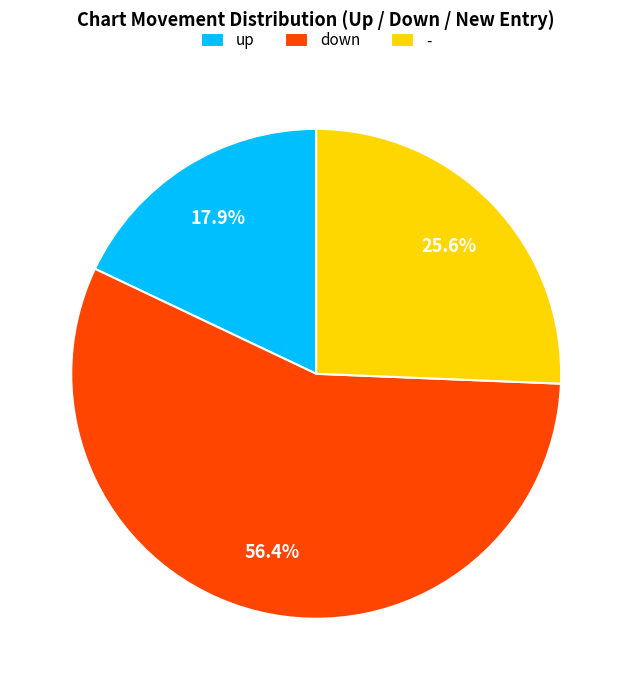

Is - the majority of the pie?

No